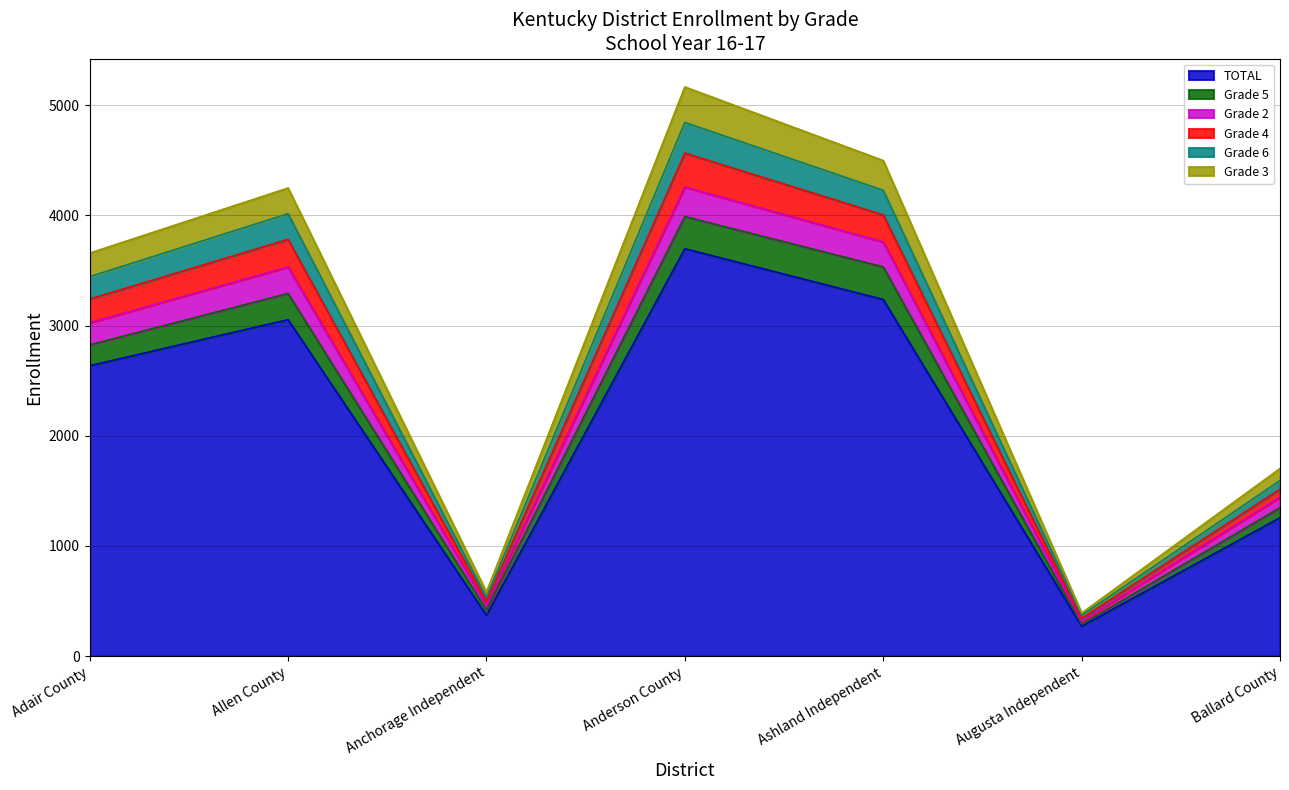

What is the lowest value of the TOTAL series?

271